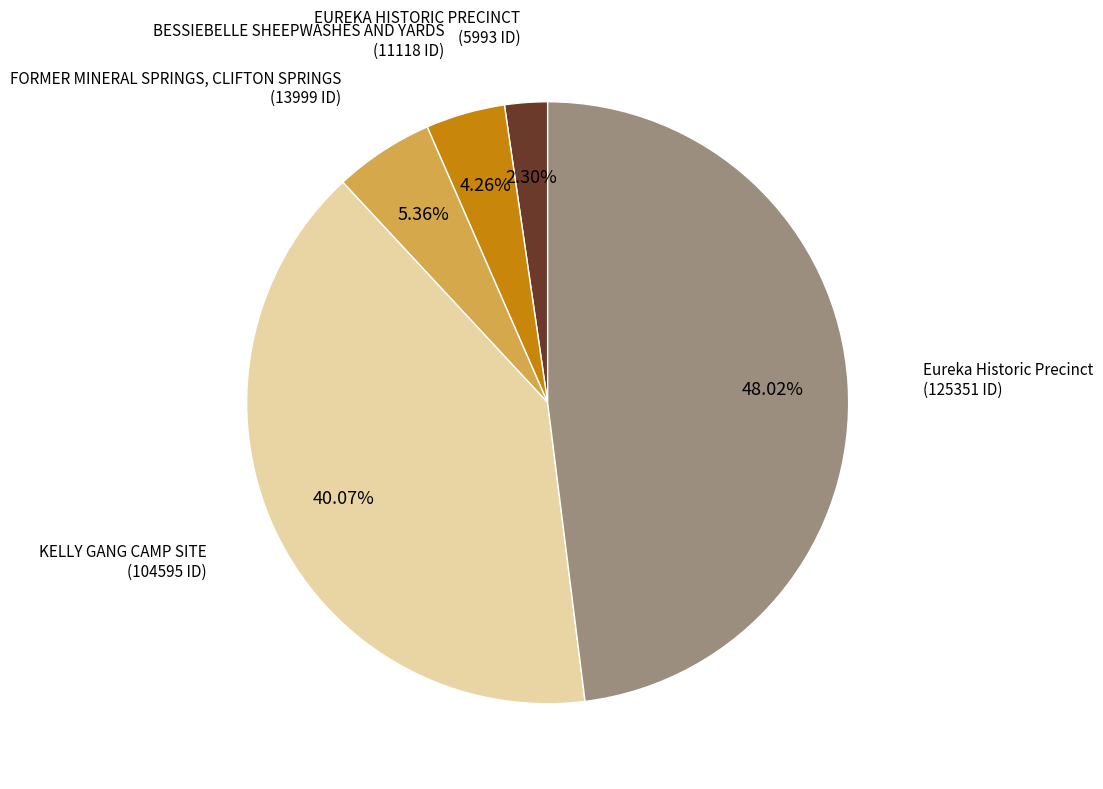

To the nearest percent, what is the combined percentage of EUREKA HISTORIC PRECINCT and BESSIEBELLE SHEEPWASHES AND YARDS?

7%